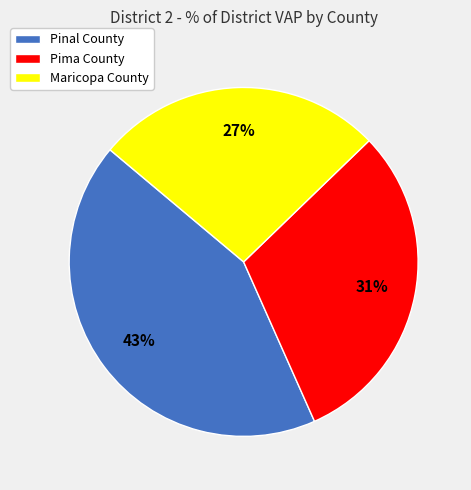

Do Pima County and Maricopa County together represent more than half of the pie?

Yes